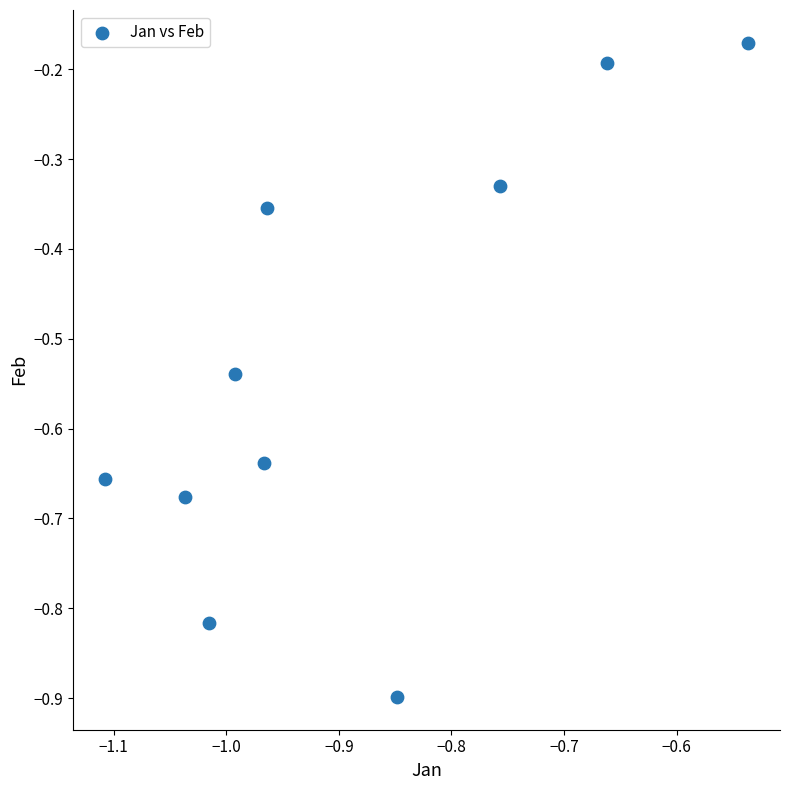

What is the range of Y values (max minus min)?

0.7